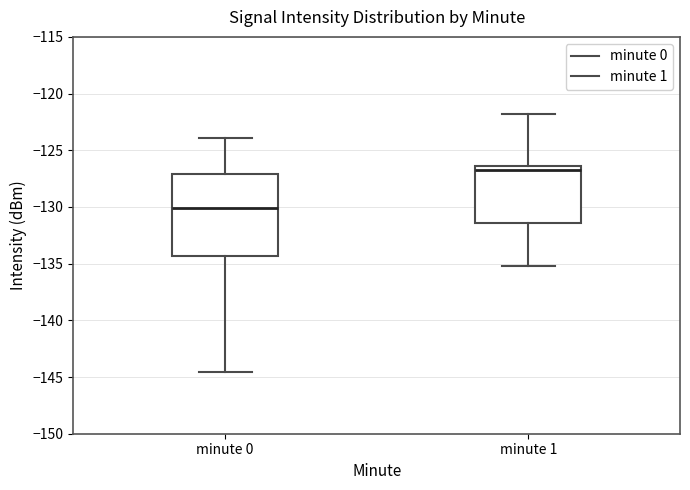

Reading left to right, transcribe this box plot: for each box, give where its median line is, the range the box spans, and where its two whiskers end, as read against the y-axis. The values are not printed on the chart, so give them approximately, as read against the axis.

minute 0: median -130.0, box -134.5 to -127.0, whiskers -144.5 to -124.0
minute 1: median -126.5 (just below the box's upper edge), box -131.5 to -126.5, whiskers -135.0 to -122.0